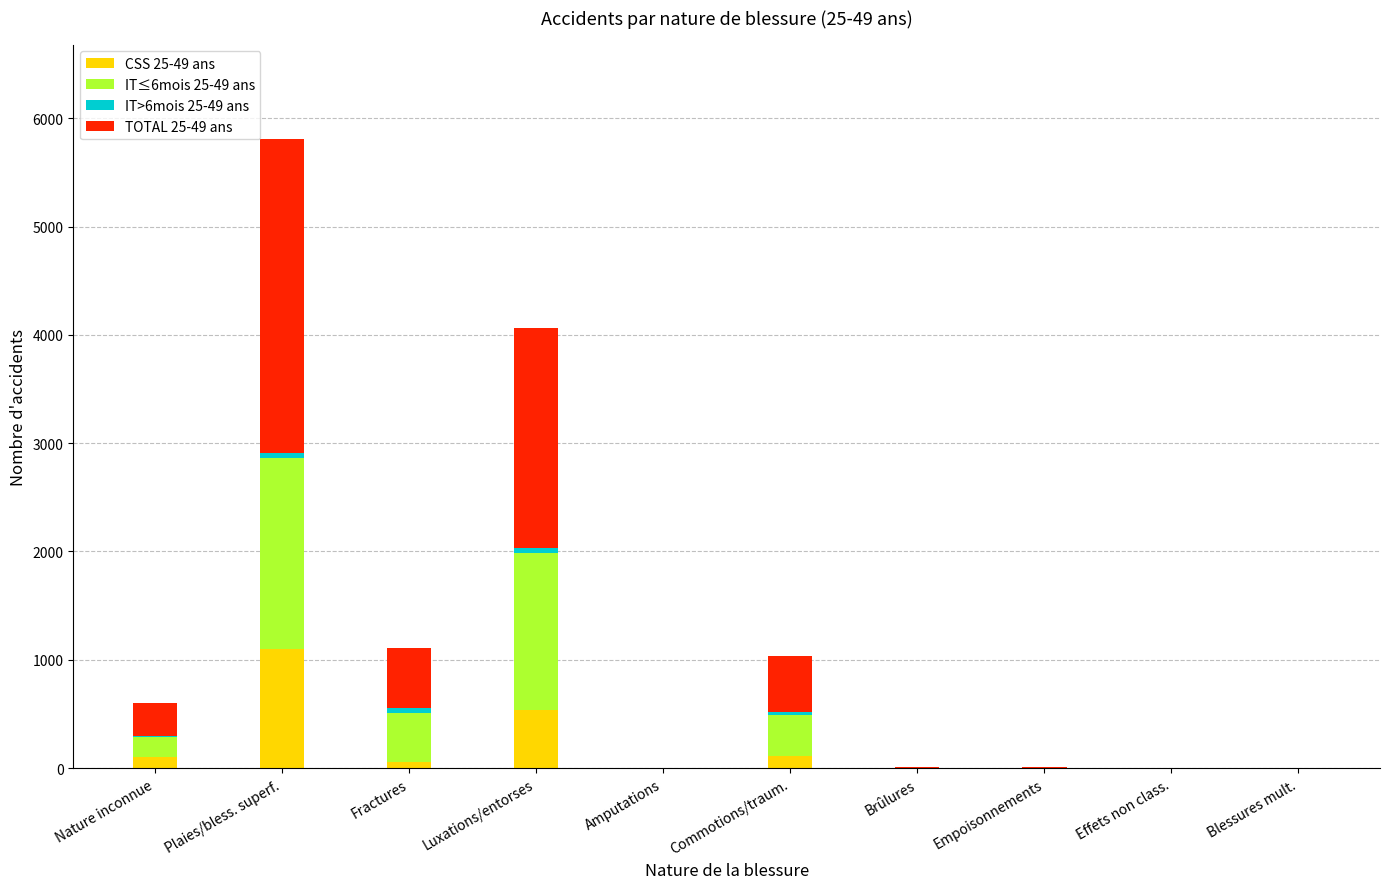

The value of CSS 25-49 ans at Blessures mult. is -344. True or false?

False